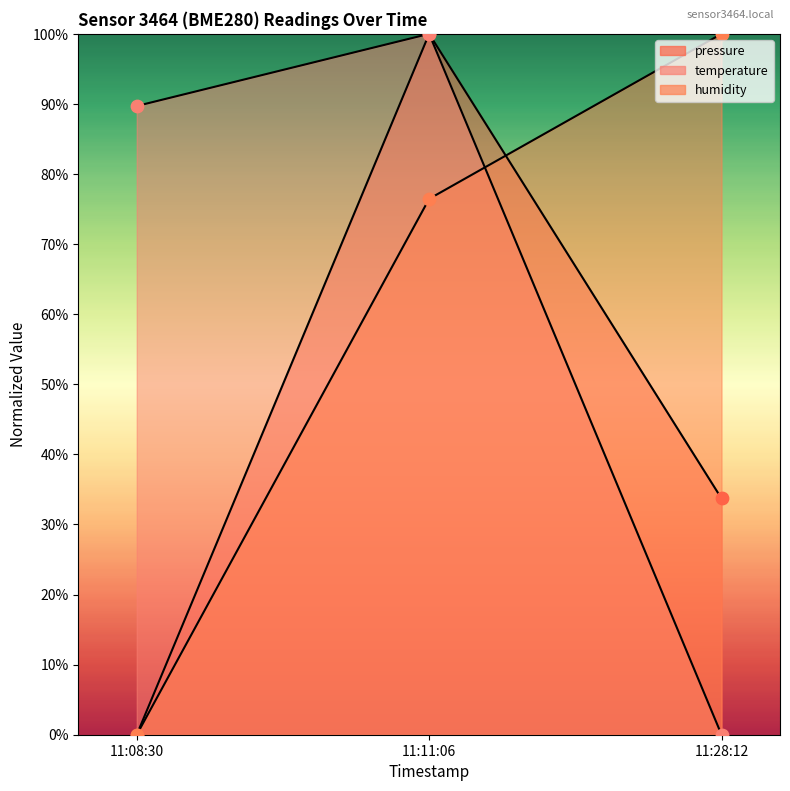

At how many categories does at least one series exceed 69?

3